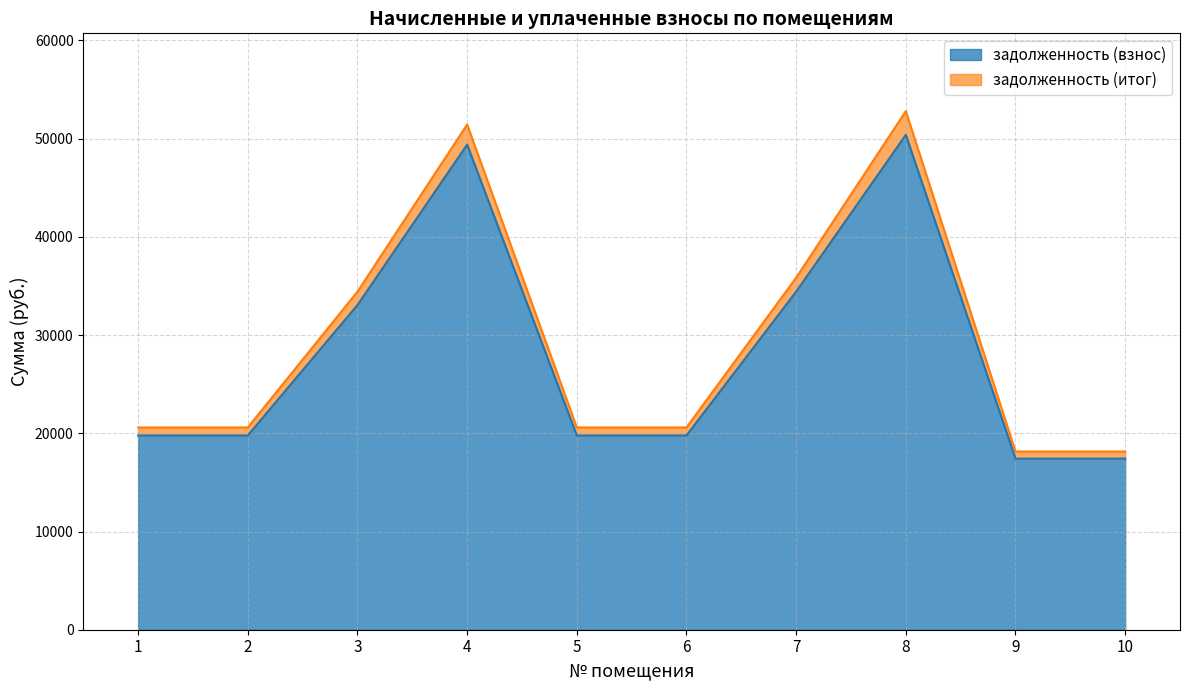

True or false: задолженность (итог) and задолженность (взнос) intersect in this chart.

False